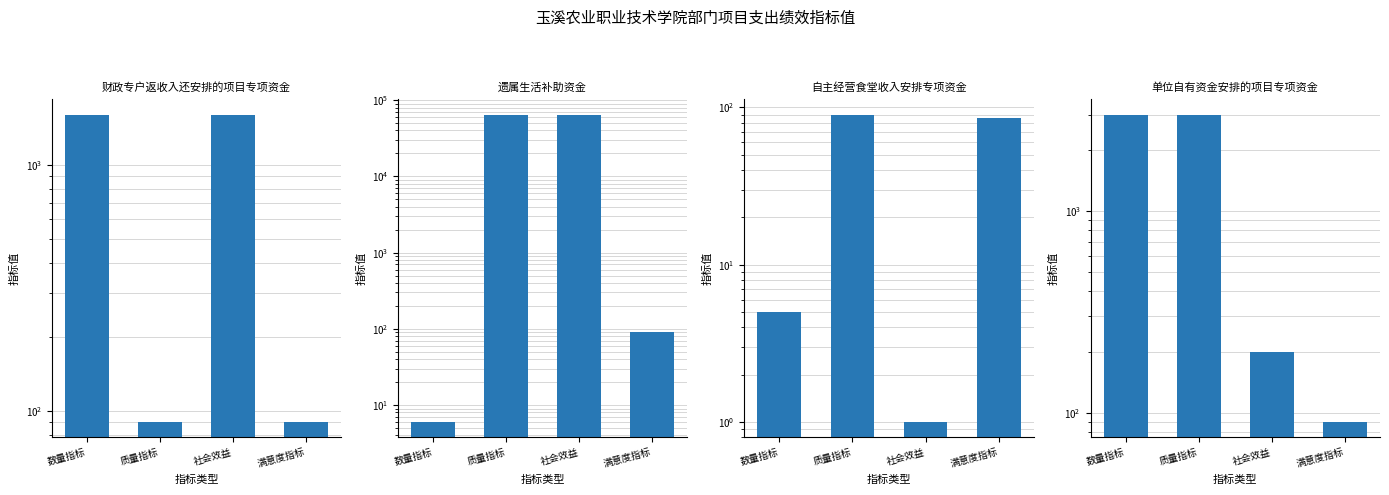

At which category is the sum across all series the highest?

质量指标